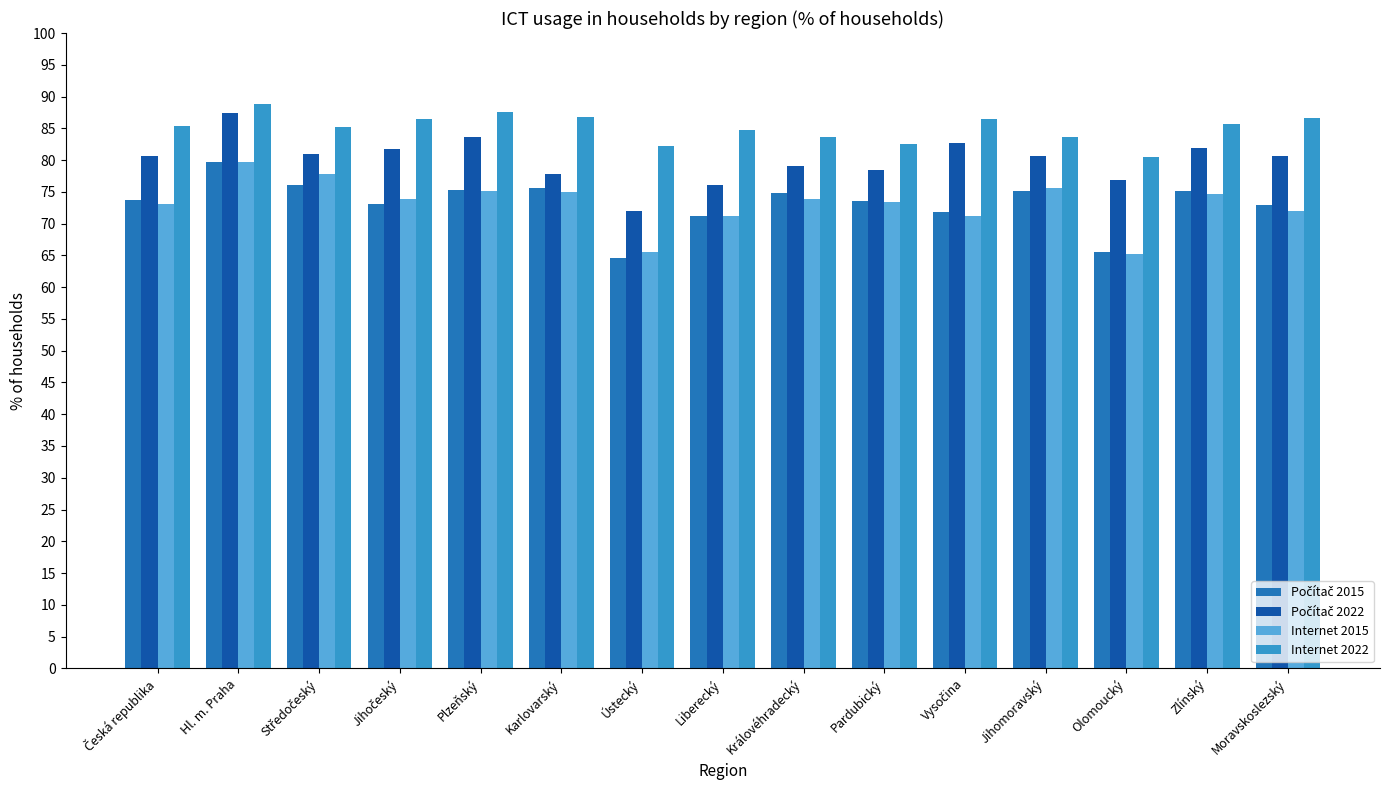

At how many categories does at least one series exceed 80?

15